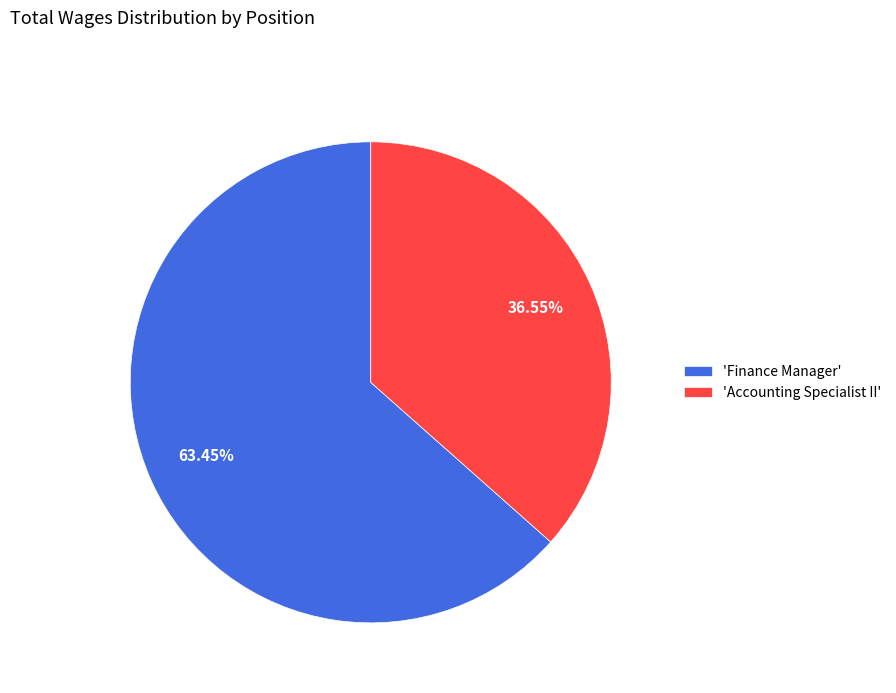

What is the smallest slice in the pie chart?

'Accounting Specialist II'